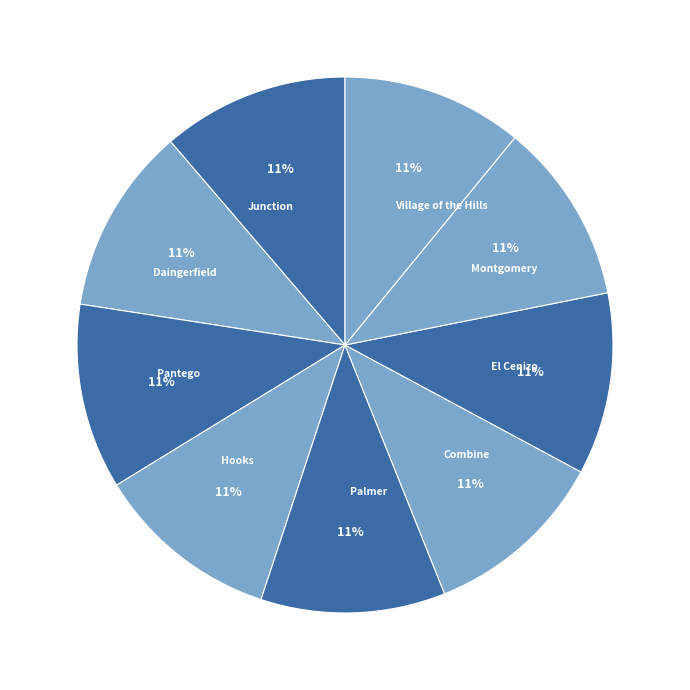

True or false: Junction accounts for 11% of the total.

True